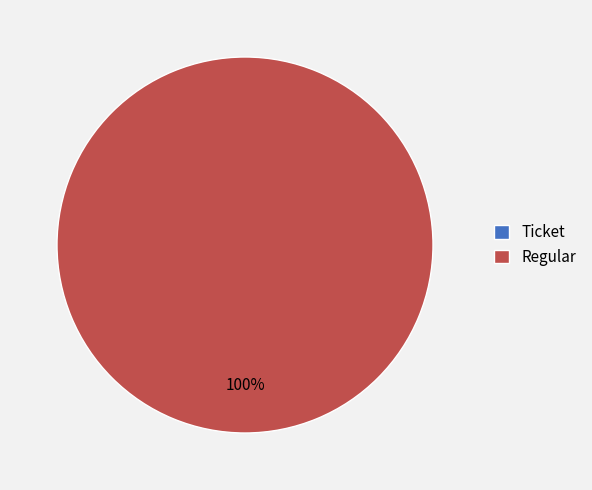

Which slice represents more than half of the pie?

Regular